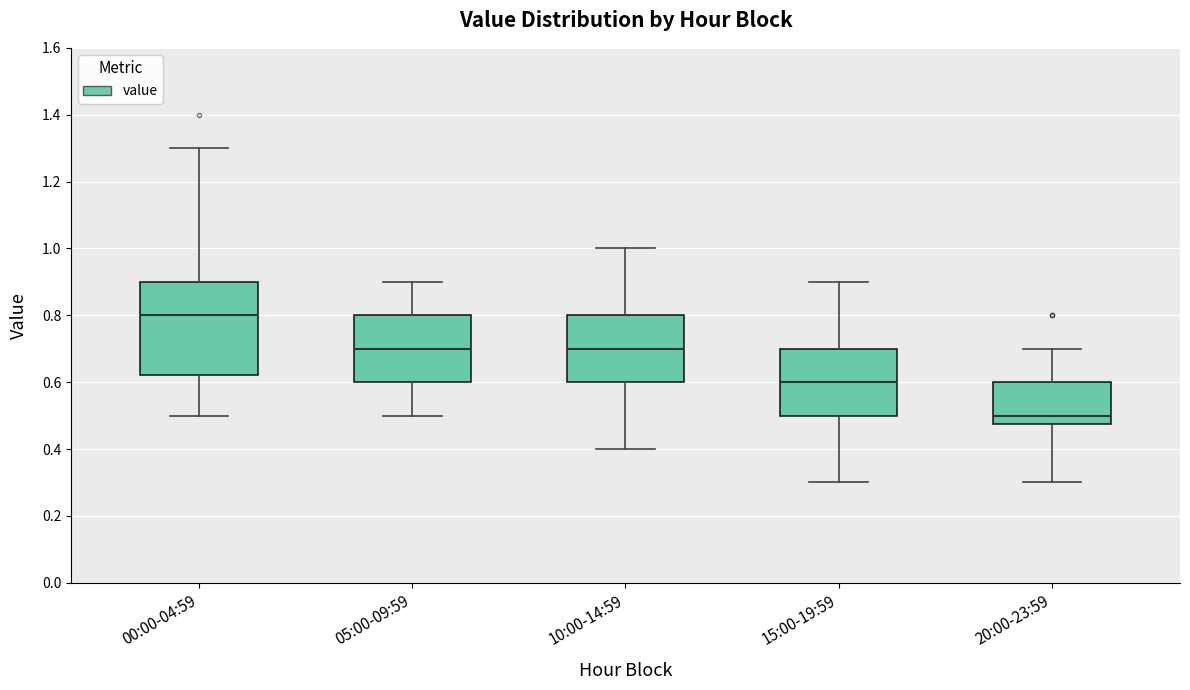

Where does the median line of the box for 05:00-09:59 sit on the y-axis? The values are not printed on the chart, so give them approximately, as read against the axis.

0.70